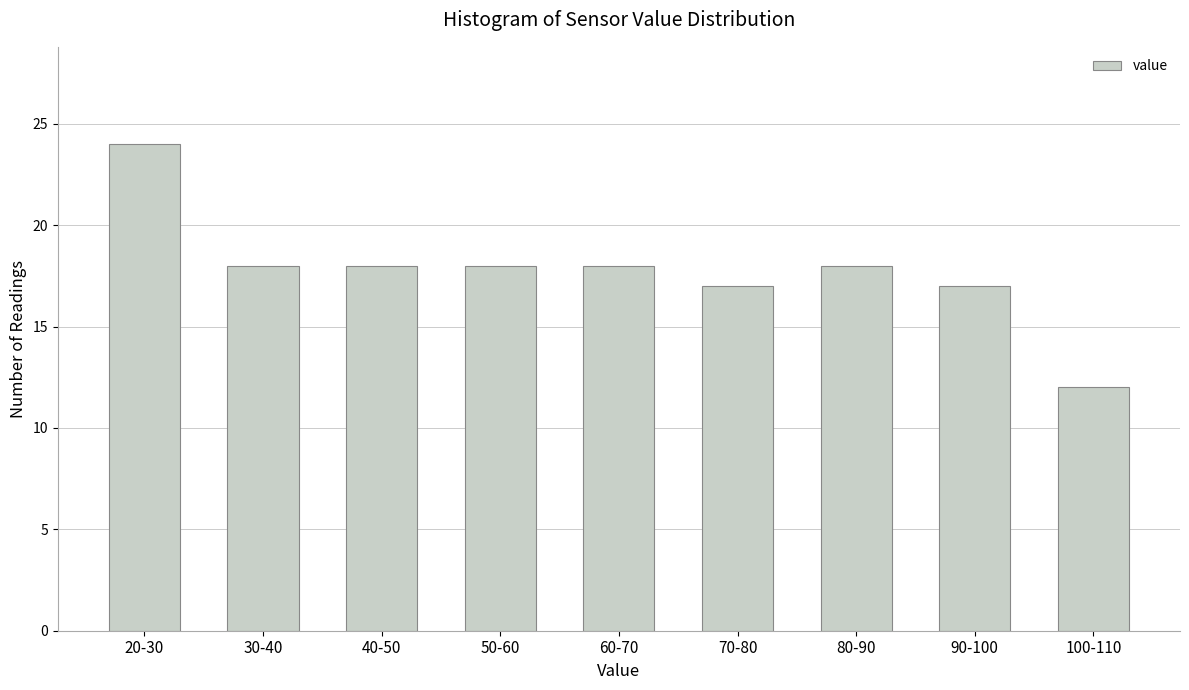

Reading left to right, list all the values displayed in this chart.

24	18	18	18	18	17	18	17	12